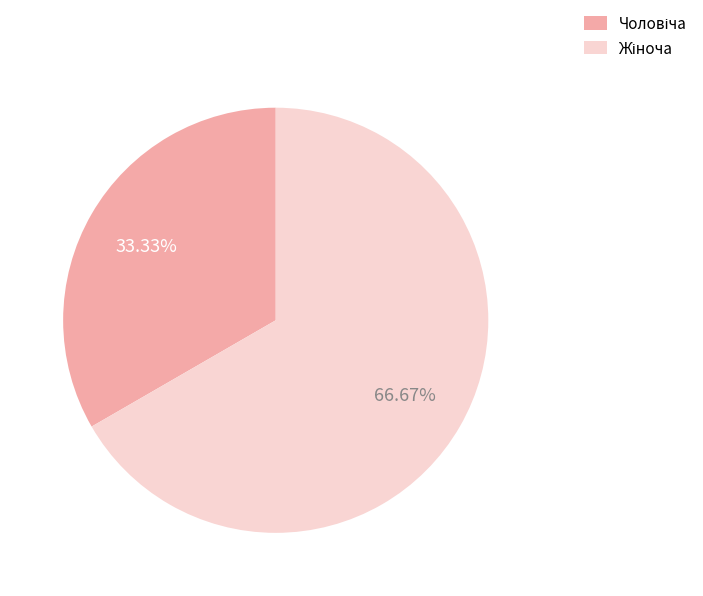

To the nearest percent, what is the average slice percentage?

50%